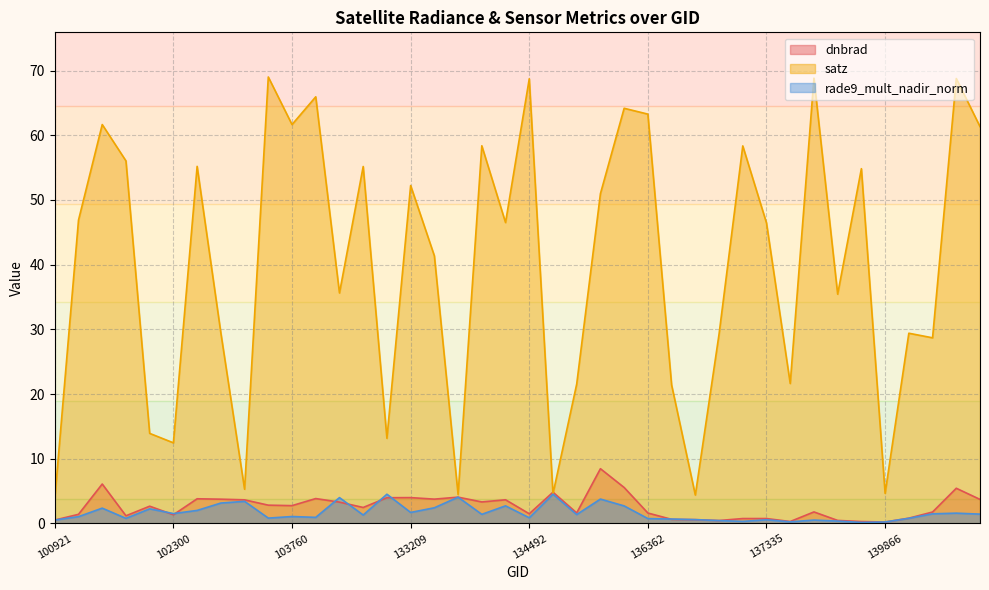

What is the difference between the maximum and minimum values in the satz series?

65.2